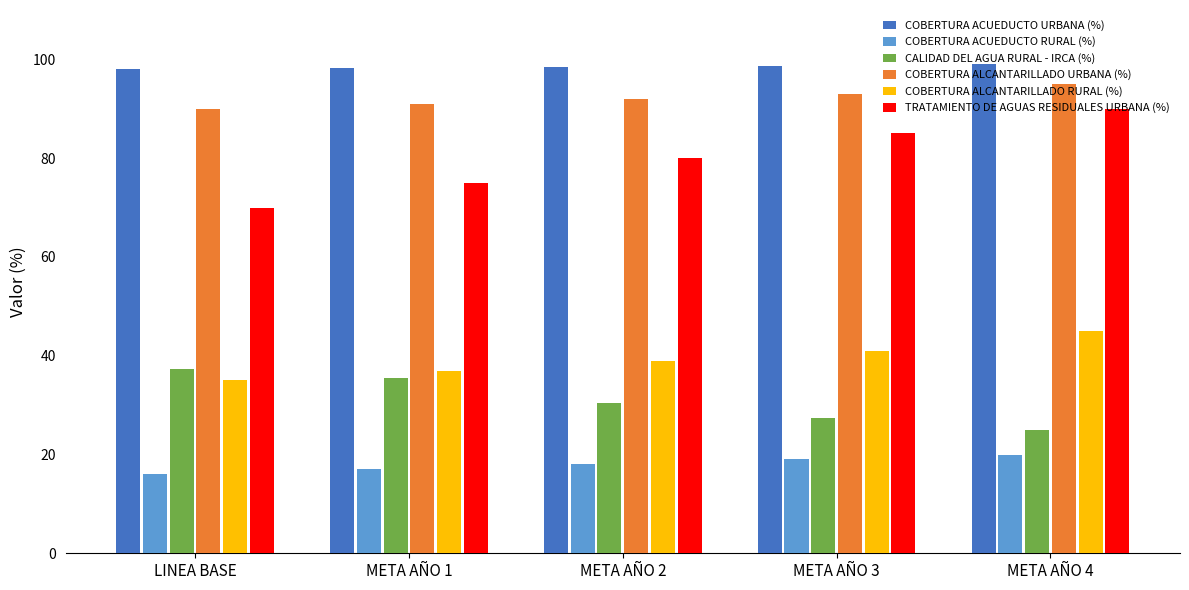

Is it true that COBERTURA ACUEDUCTO URBANA (%) equals 47.6 at META AÑO 3?

False